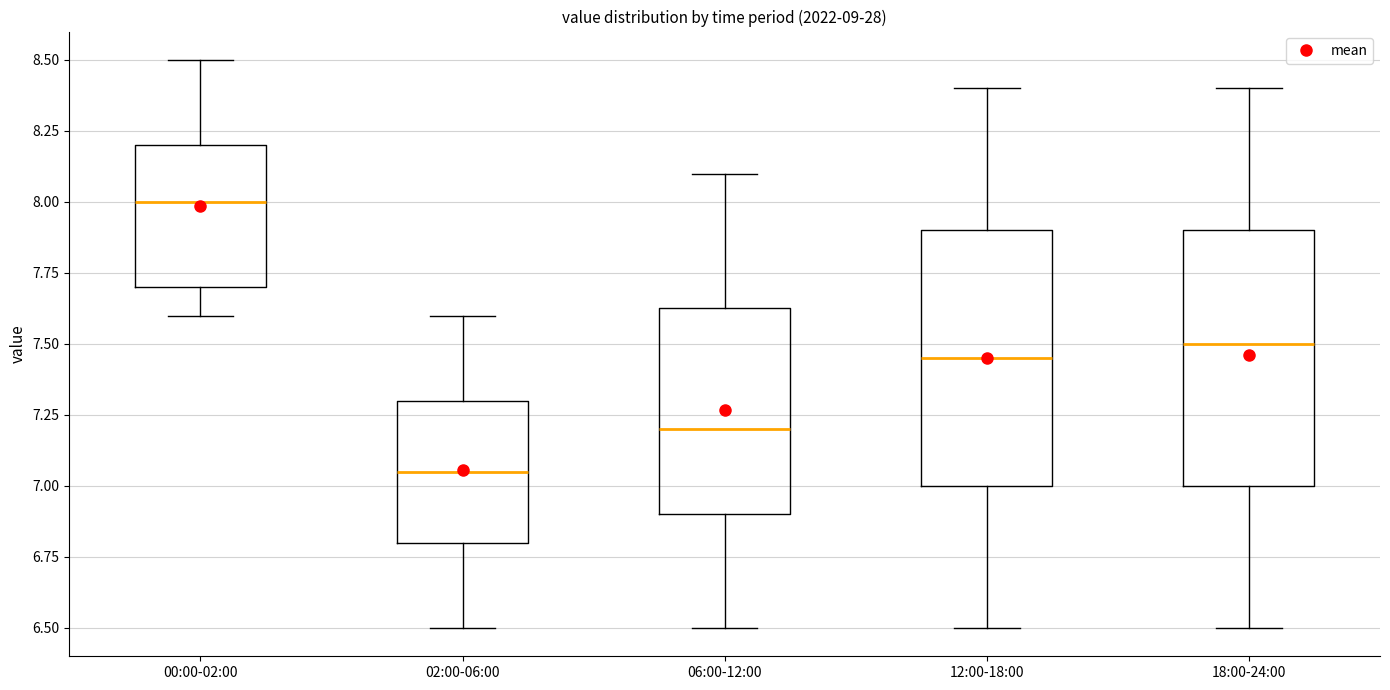

Reading left to right, read every box against the y-axis: the position of its median line, the range the box covers, and the ends of its whiskers. The values are not printed on the chart, so give them approximately, as read against the axis.

00:00-02:00: median 8.00, box 7.70 to 8.20, whiskers 7.60 to 8.50
02:00-06:00: median 7.05, box 6.80 to 7.30, whiskers 6.50 to 7.60
06:00-12:00: median 7.20, box 6.90 to 7.65, whiskers 6.50 to 8.10
12:00-18:00: median 7.45, box 7.00 to 7.90, whiskers 6.50 to 8.40
18:00-24:00: median 7.50, box 7.00 to 7.90, whiskers 6.50 to 8.40